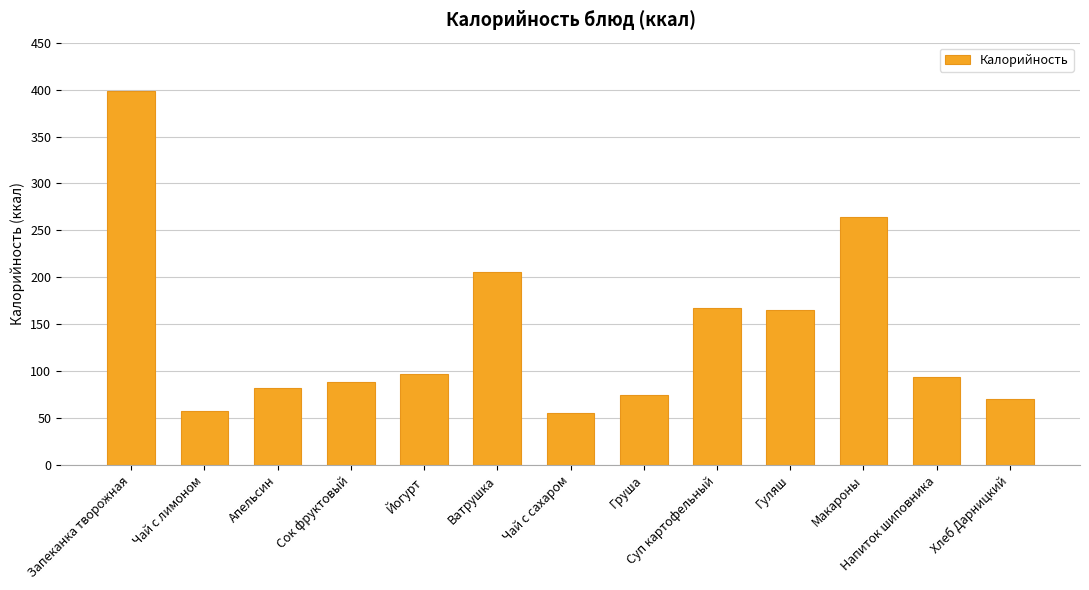

What is the ratio of the value at Чай с лимоном to the value at Хлеб Дарницкий?

0.8